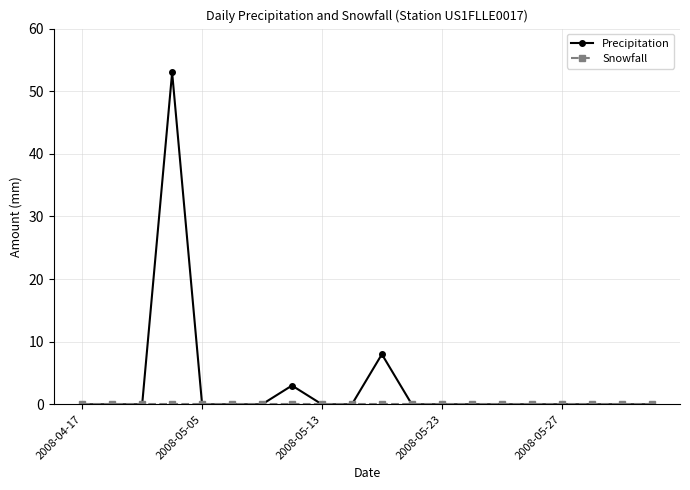

Which series has the widest spread of values?

Precipitation